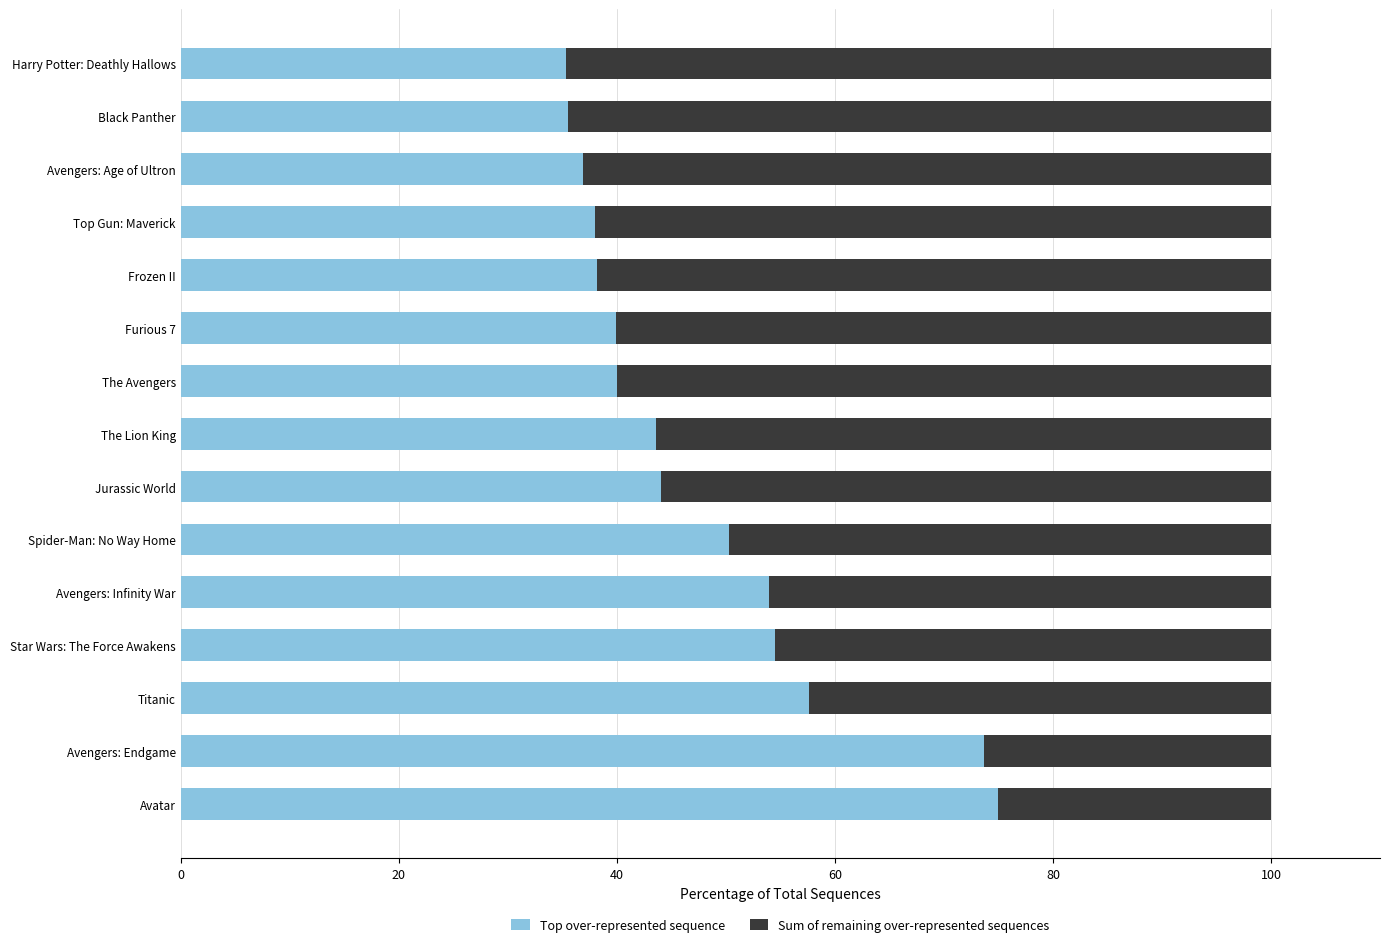

What is the difference between the maximum and second lowest values in the Top over-represented sequence series?

39.5